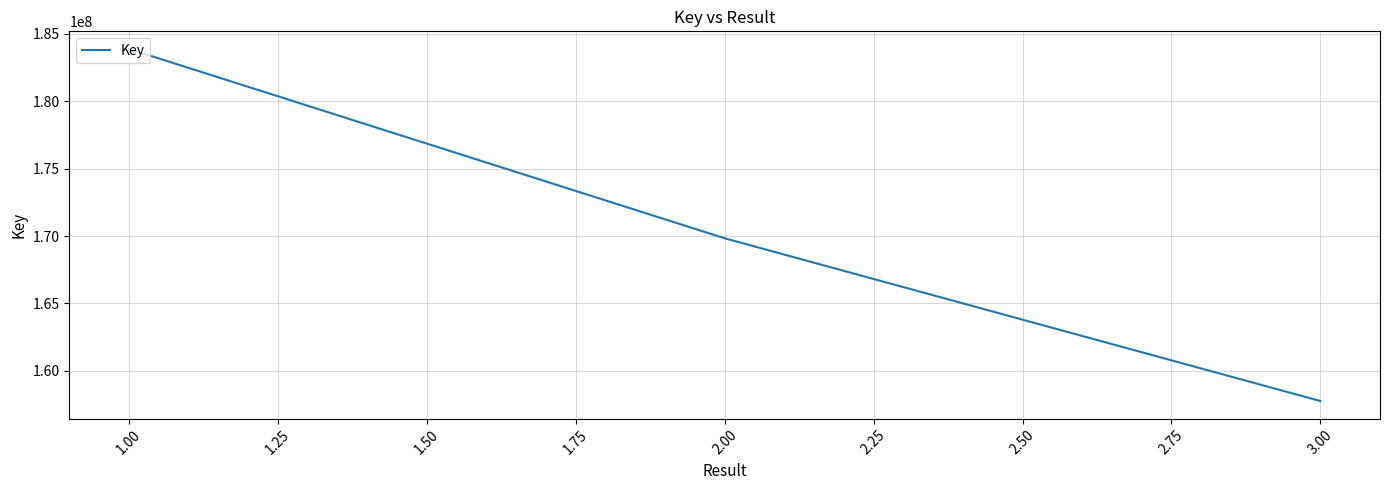

Count the number of categories in the chart.

3